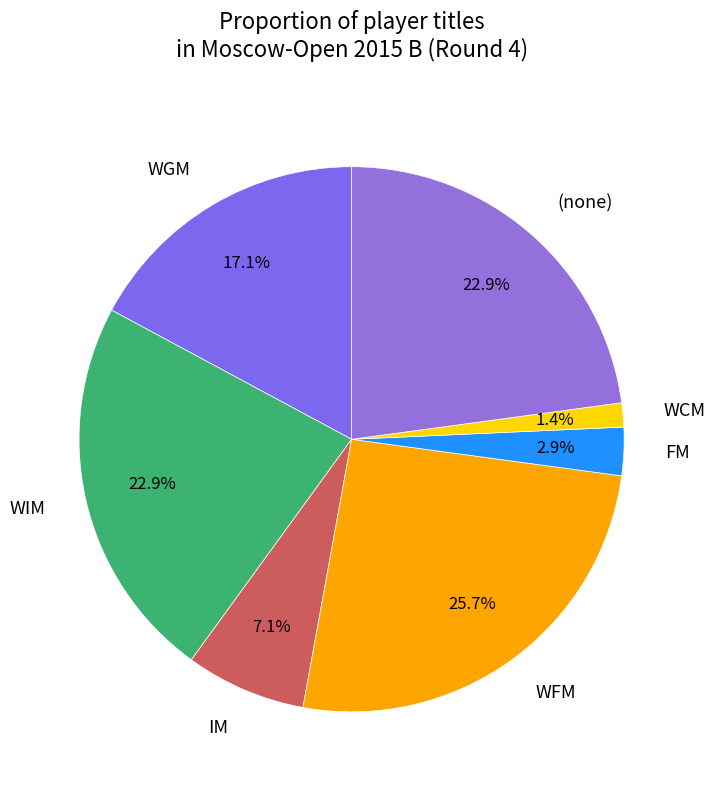

Is IM the majority of the pie?

No